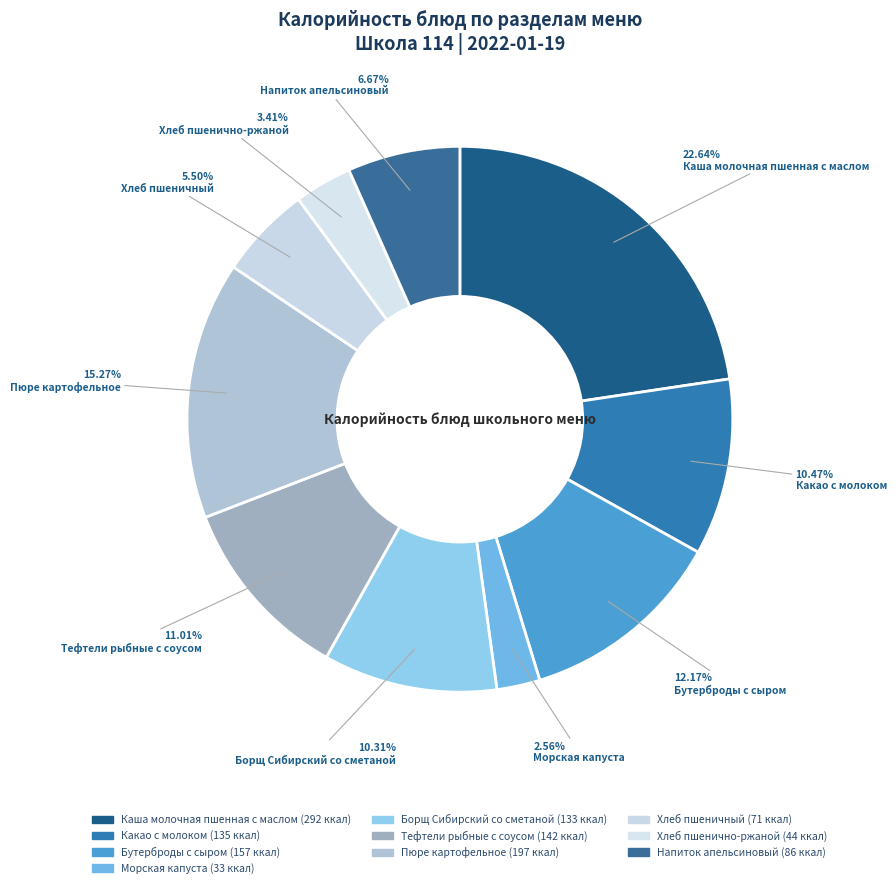

The Пюре картофельное slice represents 22% of the pie. True or false?

False